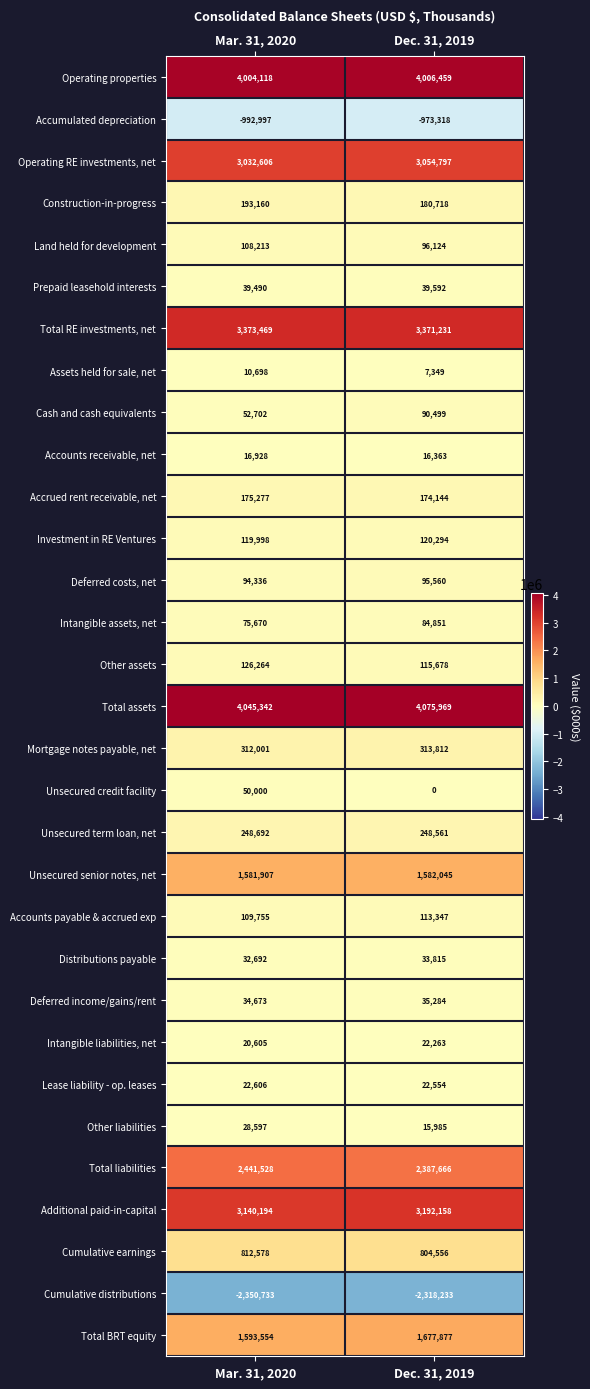

Read the Total BRT equity value at Mar. 31, 2020, to the nearest 50.

1593550